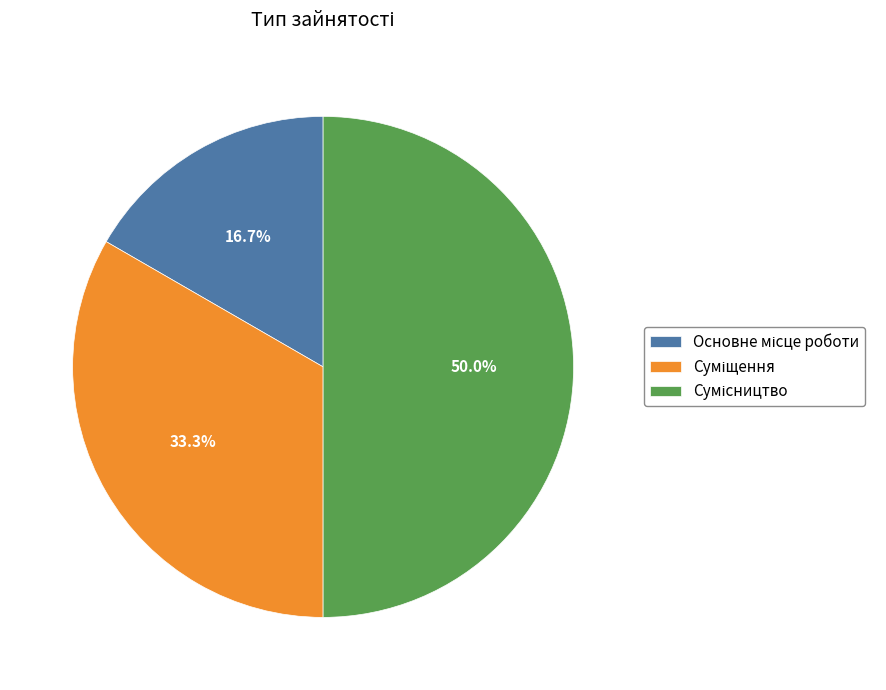

Count the number of slices in the pie.

3